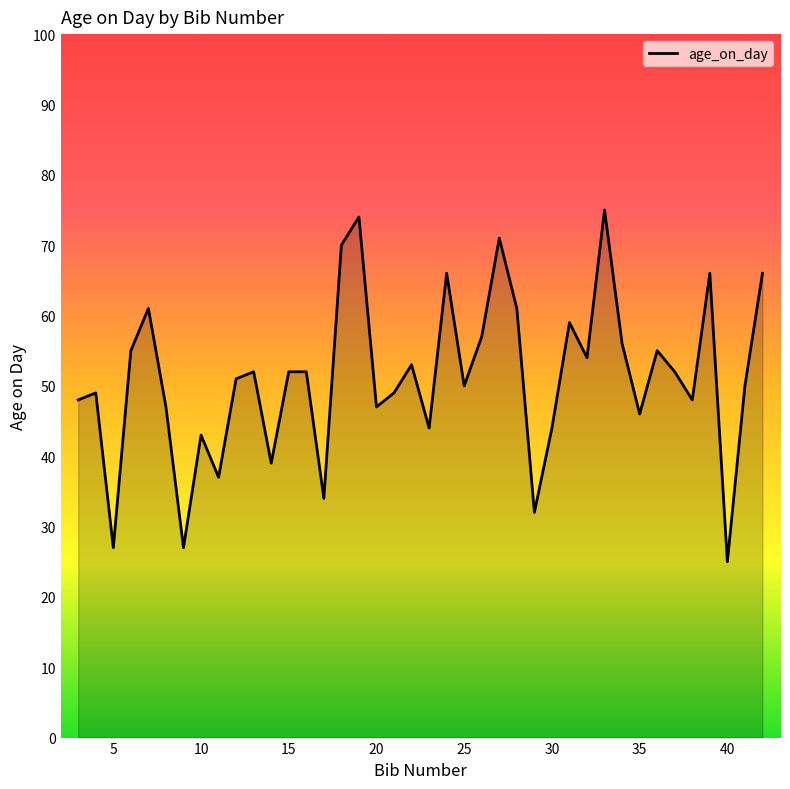

How many lines are shown in the chart?

1